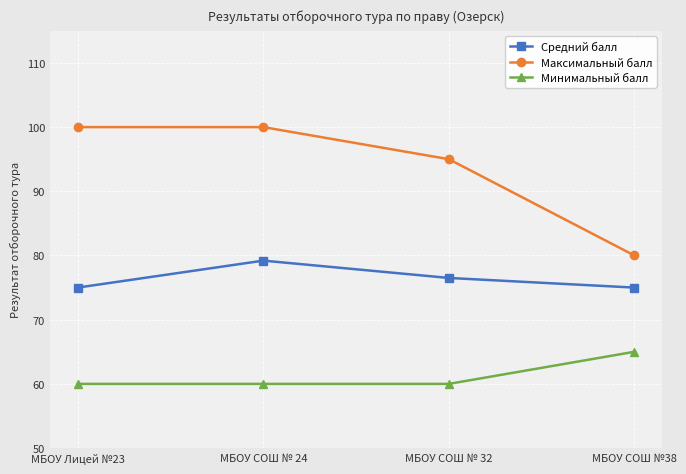

True or false: Средний балл and Минимальный балл cross at least once.

False